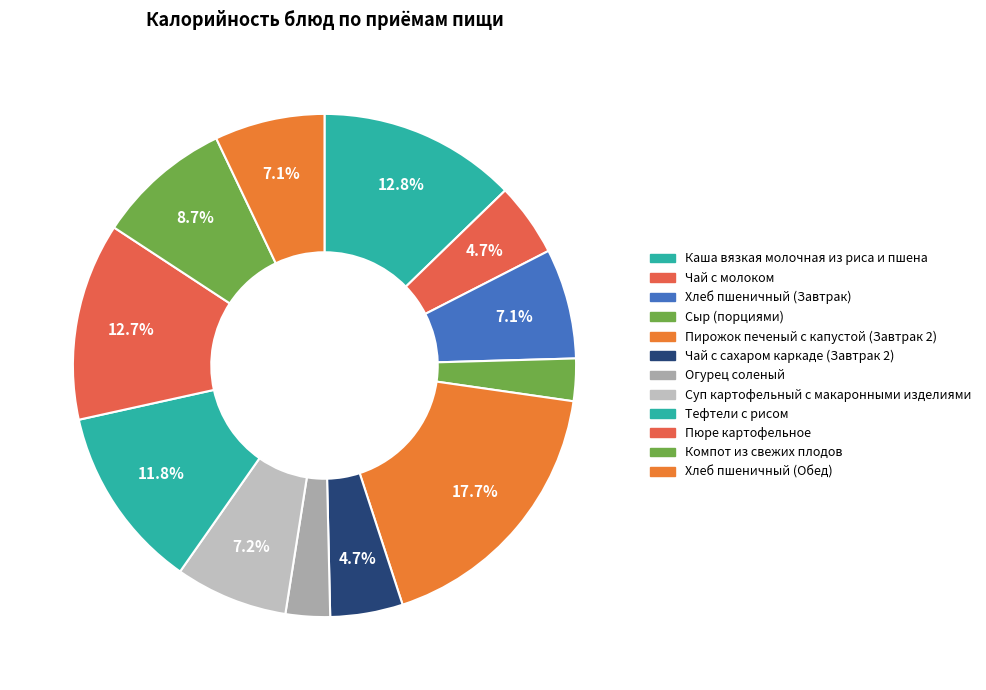

The Огурец соленый slice represents 1% of the pie. True or false?

False